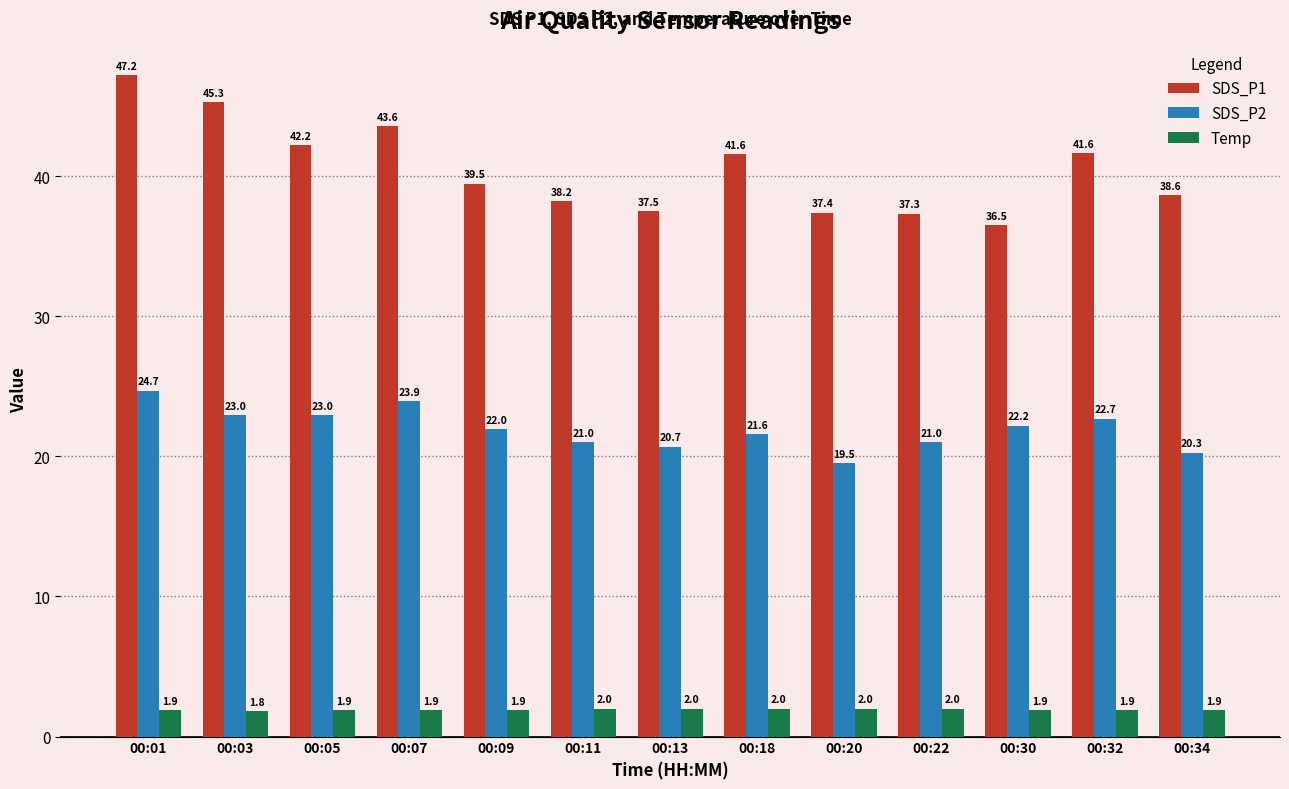

How many distinct data groups are displayed?

3